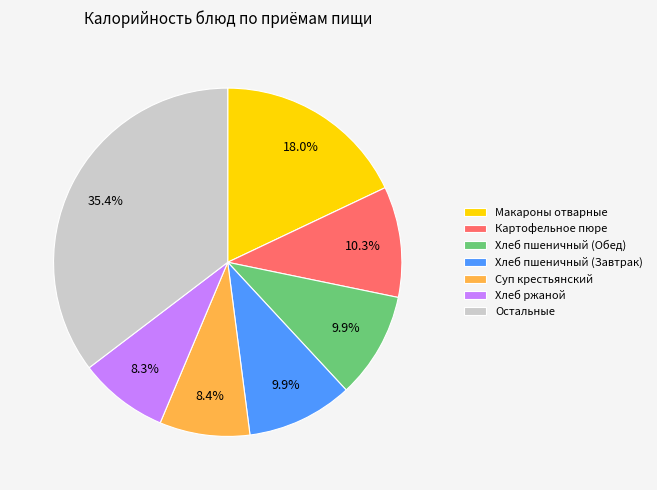

What is the ratio of the value at Хлеб ржаной to the value at Хлеб пшеничный (Завтрак)?

0.8